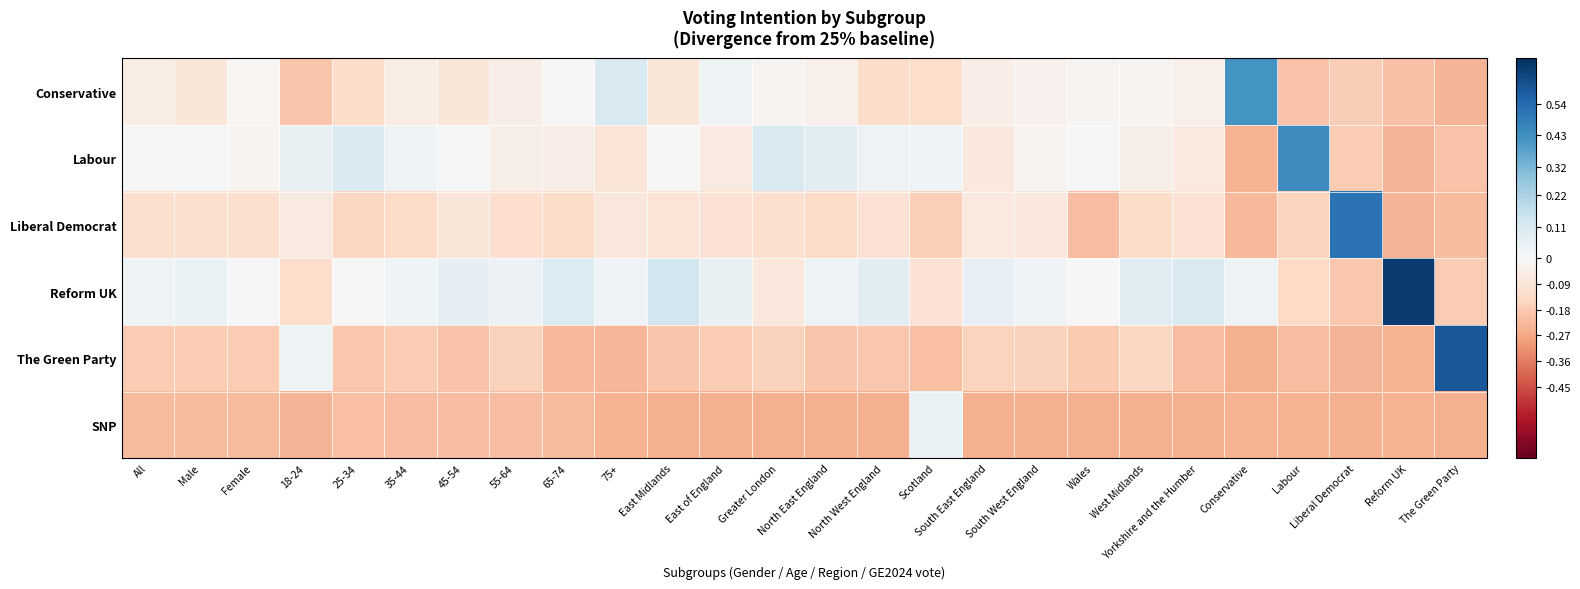

List the series in order of their overall mean, highest first.

Reform UK, Labour, Conservative, Liberal Democrat, The Green Party, SNP